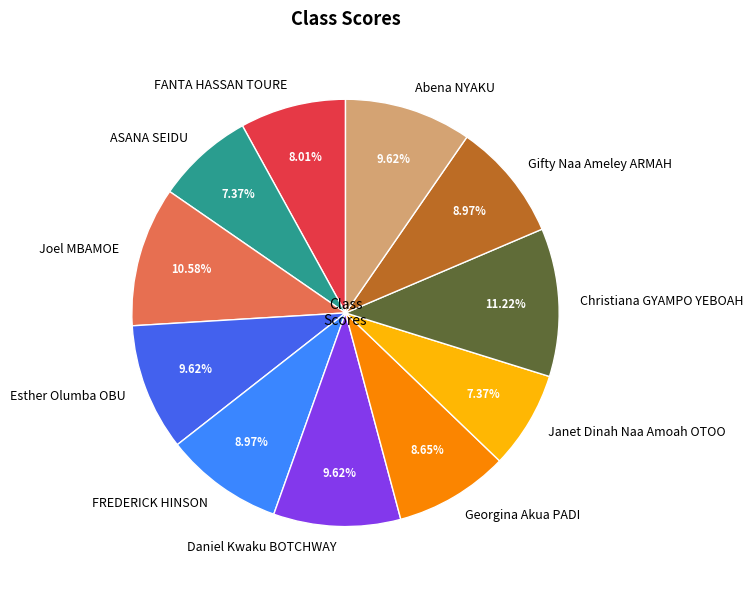

The Janet Dinah Naa Amoah OTOO slice represents 15% of the pie. True or false?

False